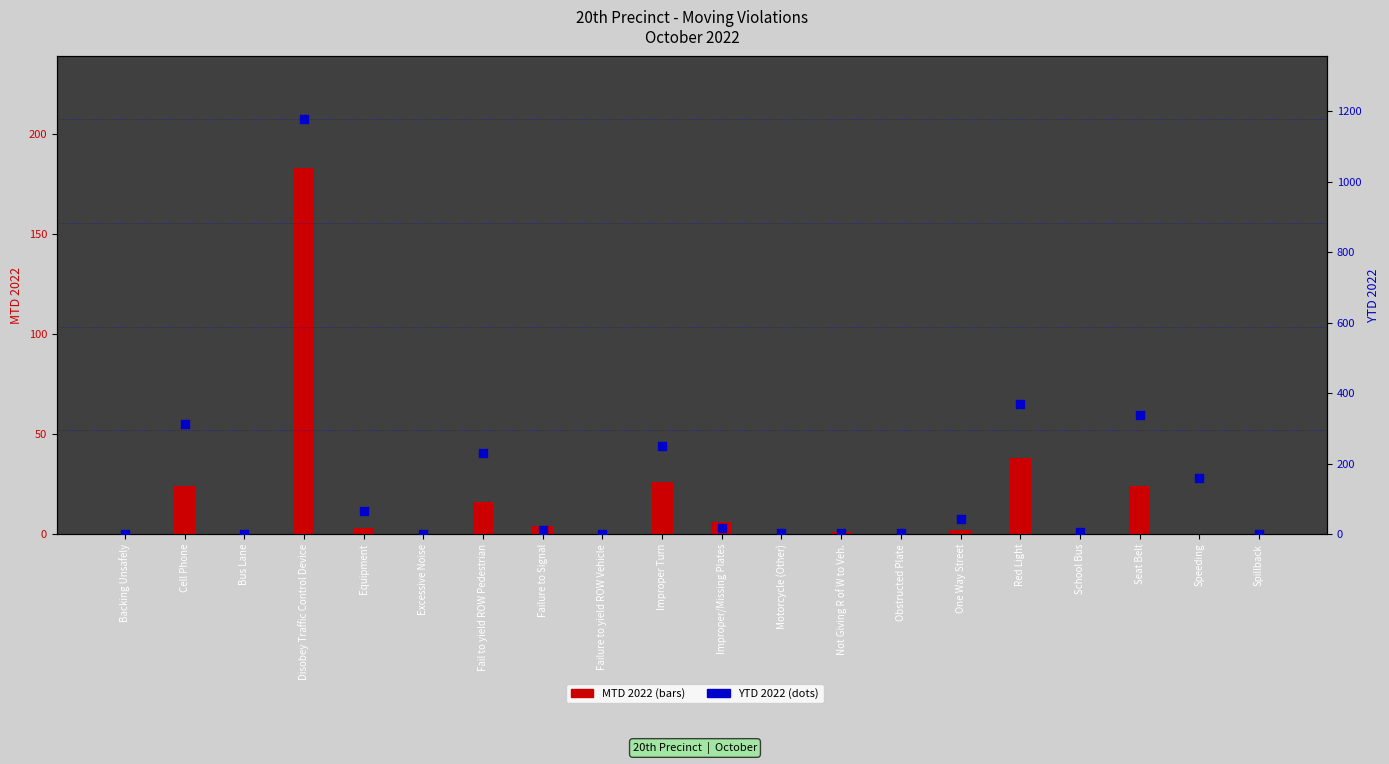

At how many categories does at least one series exceed 962?

1